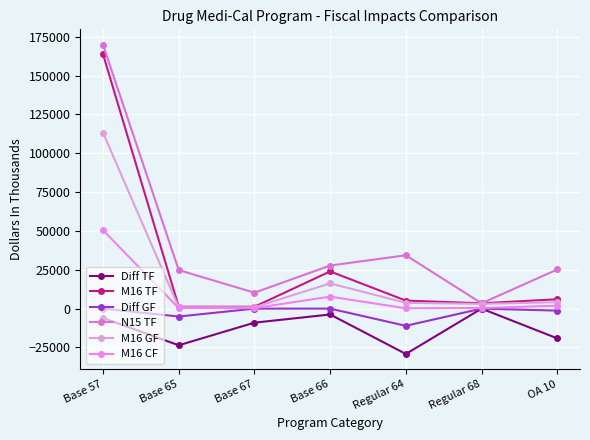

How many series are shown in this chart?

6